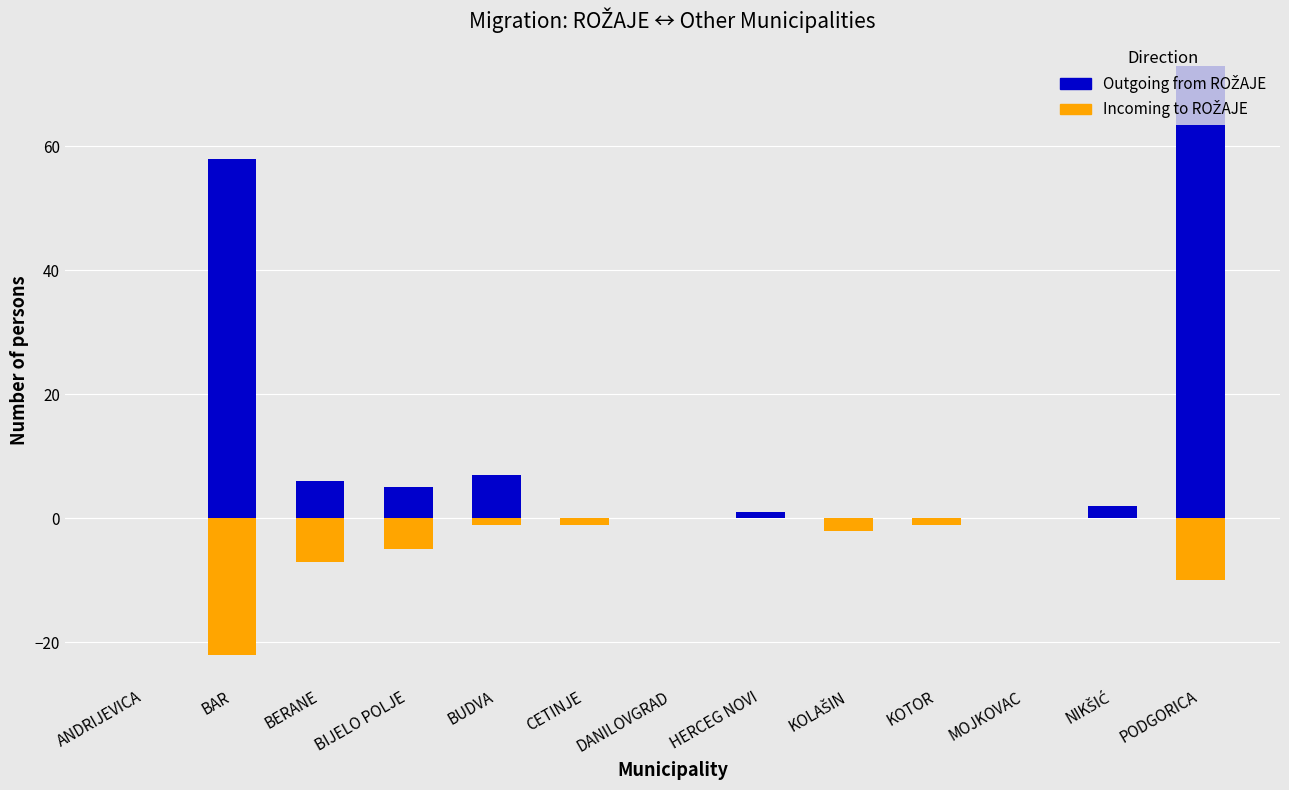

What is the difference between the second highest and minimum values in the Incoming to ROŽAJE series?

22